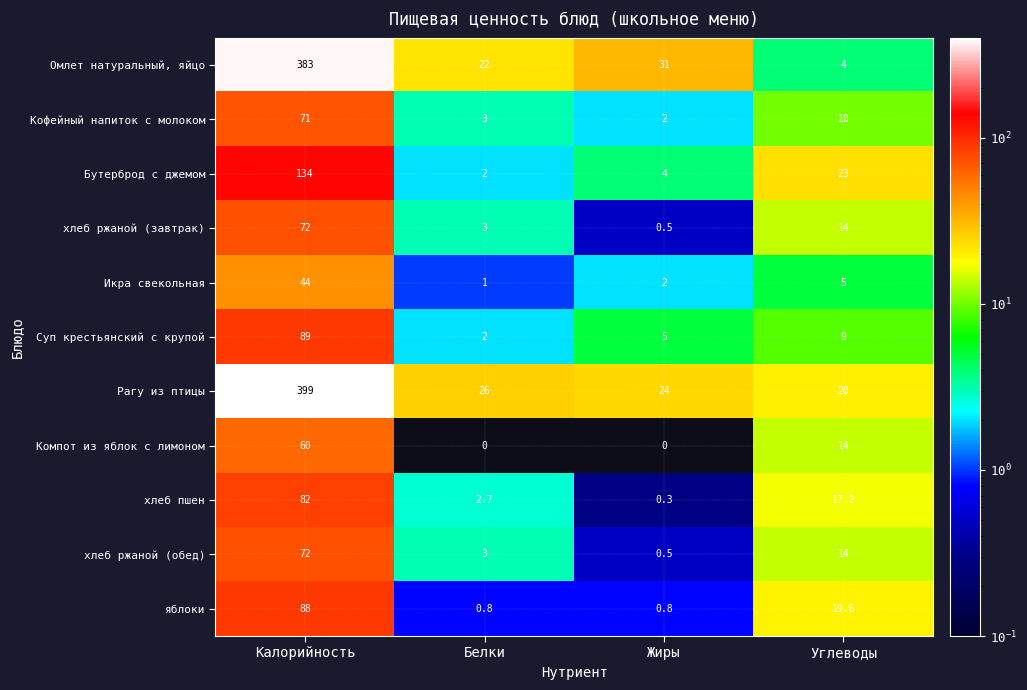

Where does the Суп крестьянский с крупой series first go above 9?

Калорийность